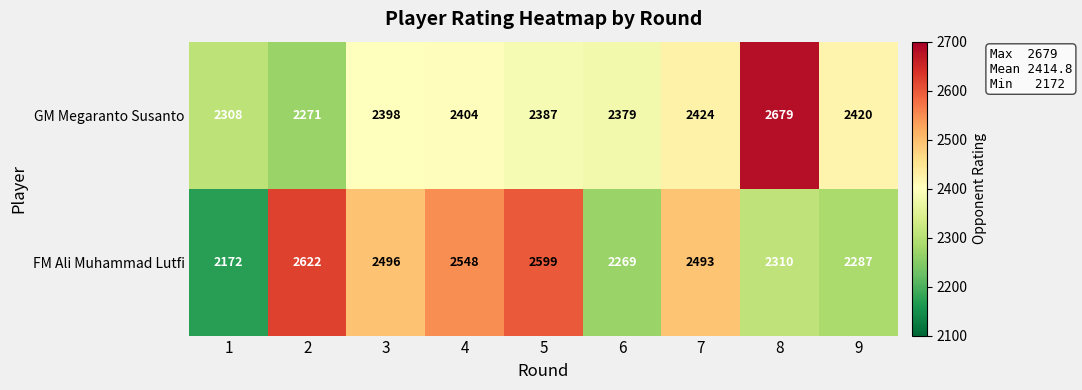

What is the total value across all series at 3?

4894